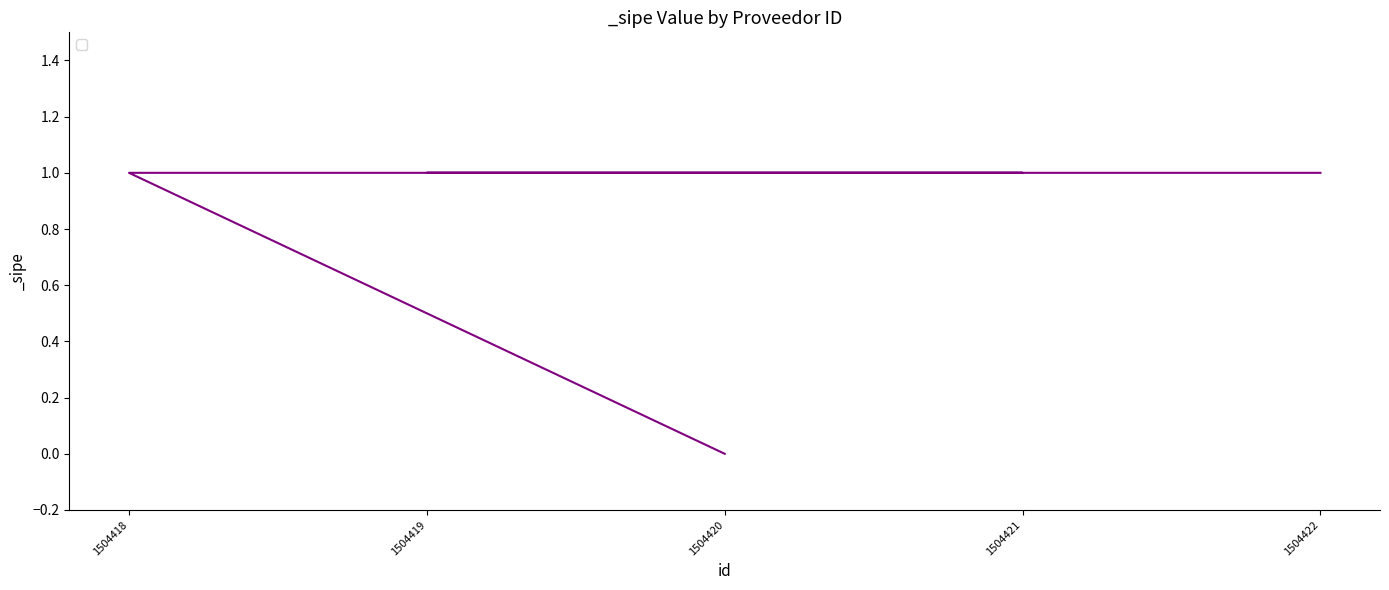

Does the chart have visible grid lines?

No